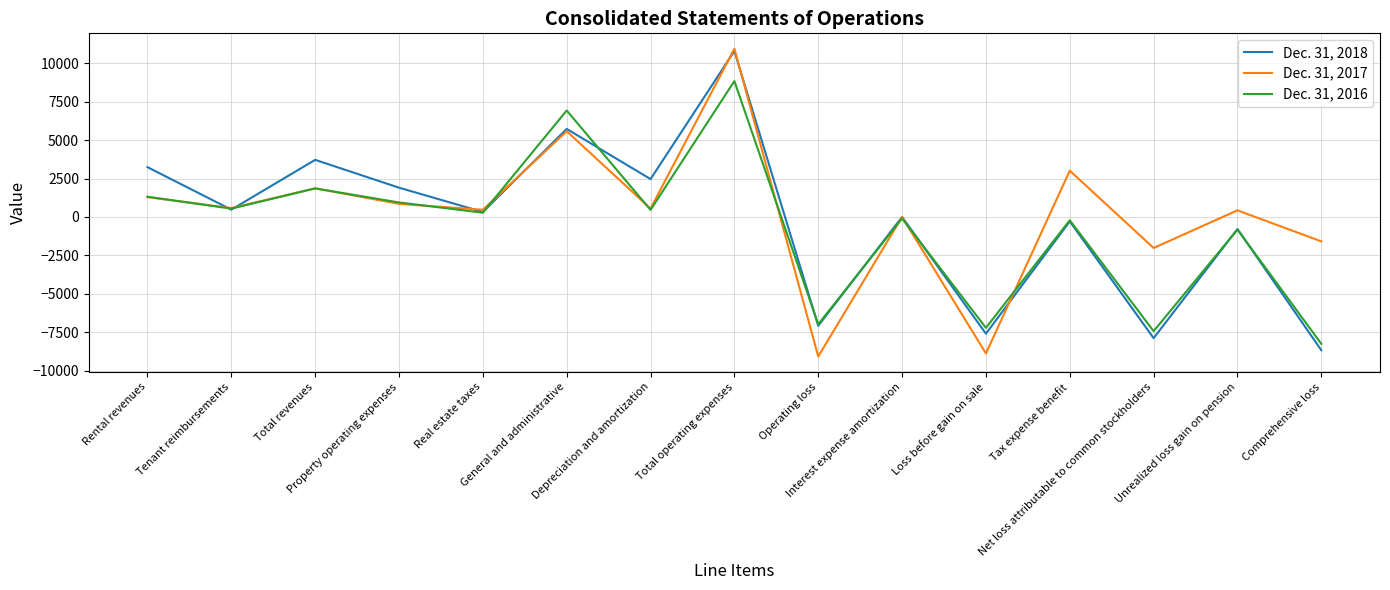

Rank the series by their maximum value, from lowest to highest.

Dec. 31, 2016, Dec. 31, 2018, Dec. 31, 2017